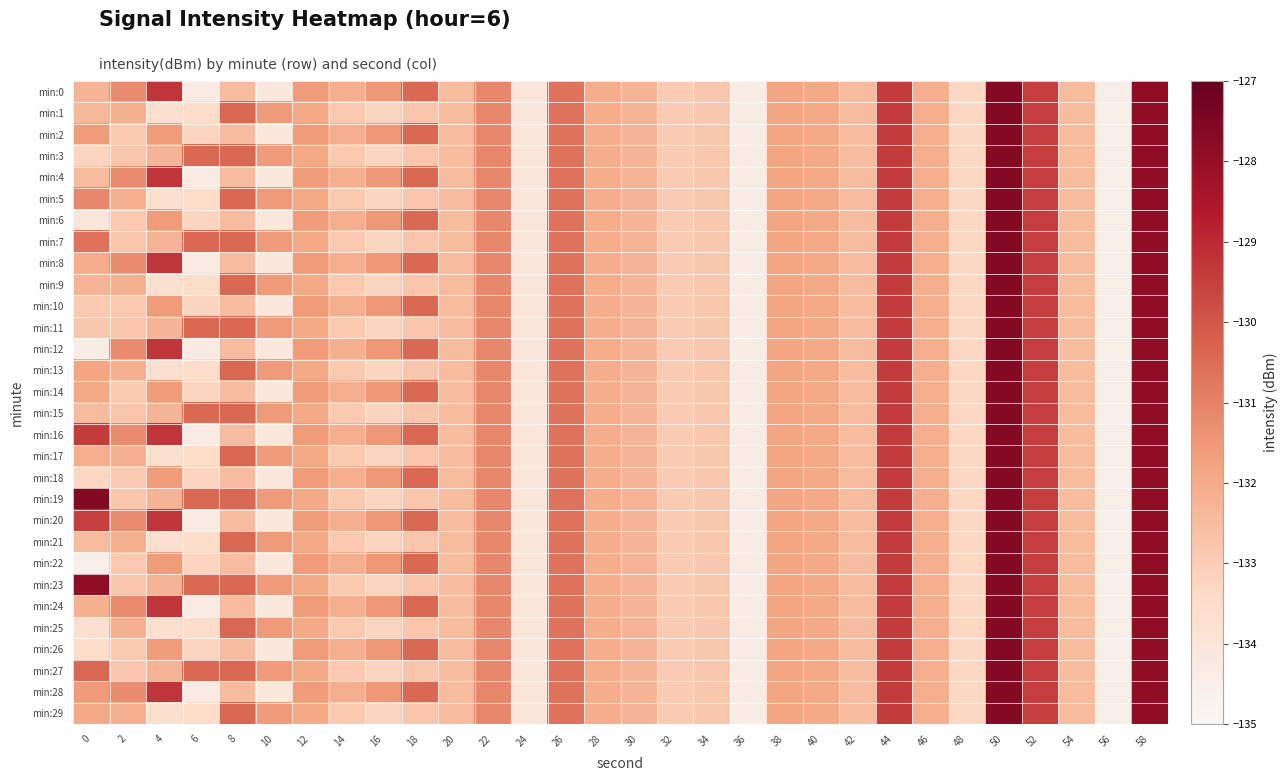

Count the number of data series in this chart.

30